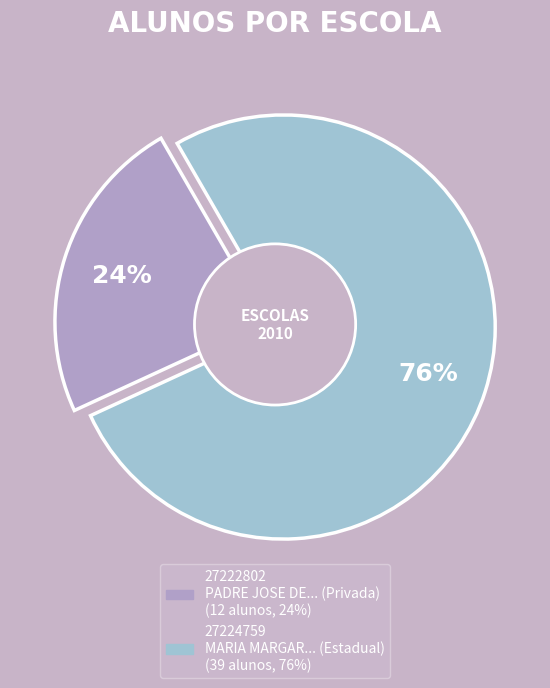

What is the change in value from 27222802 to 27224759?

+27